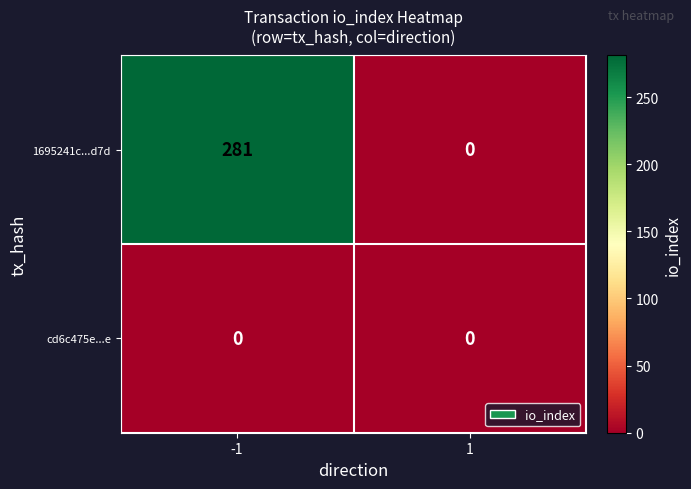

How many values in the 1695241c...d7d series are below 281?

1